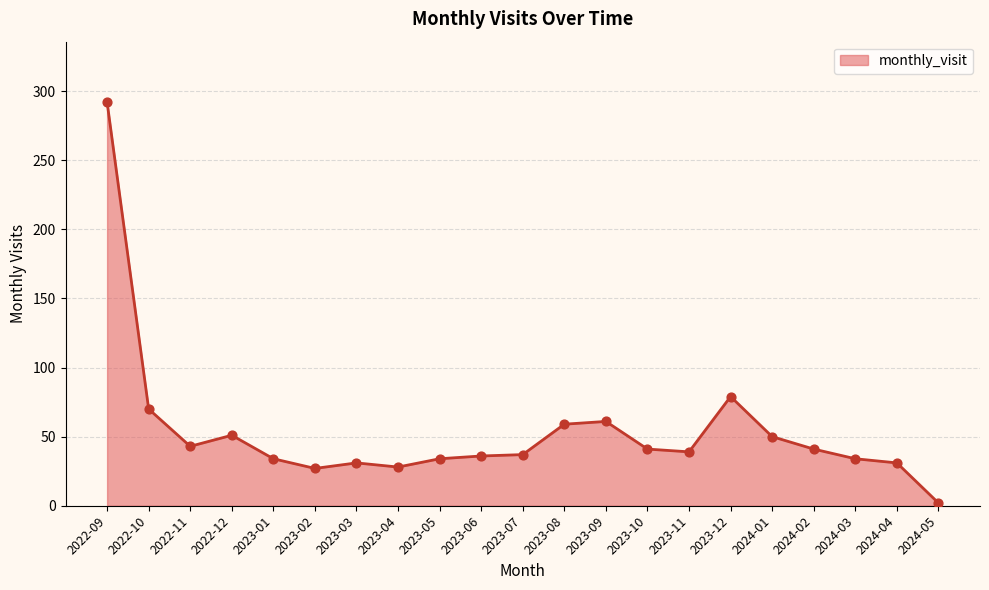

Between 2024-01 and 2023-11, which is larger?

2024-01